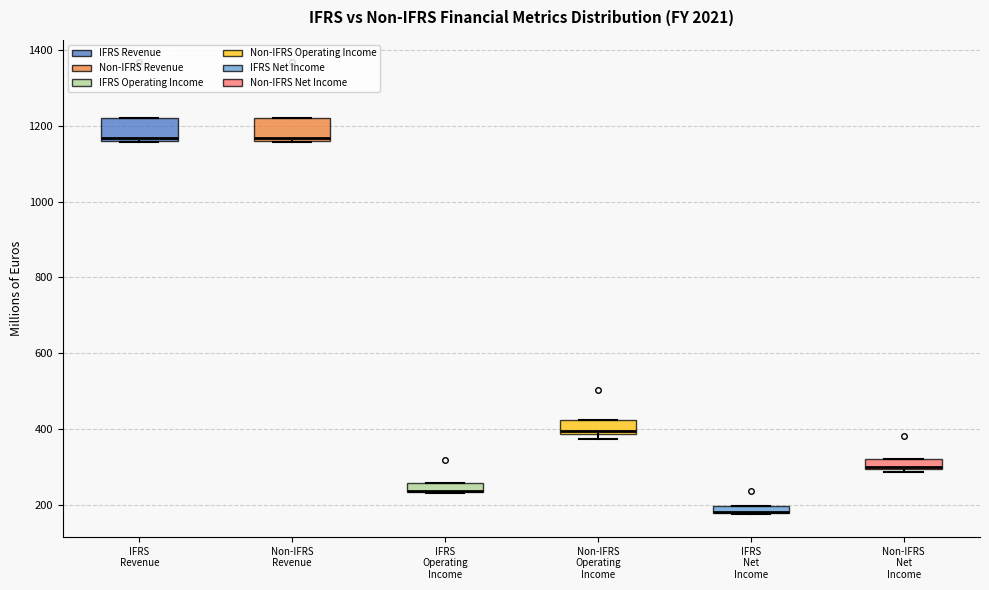

Where is the upper edge of the box for IFRS Revenue on the y-axis? The values are not printed on the chart, so give them approximately, as read against the axis.

1220